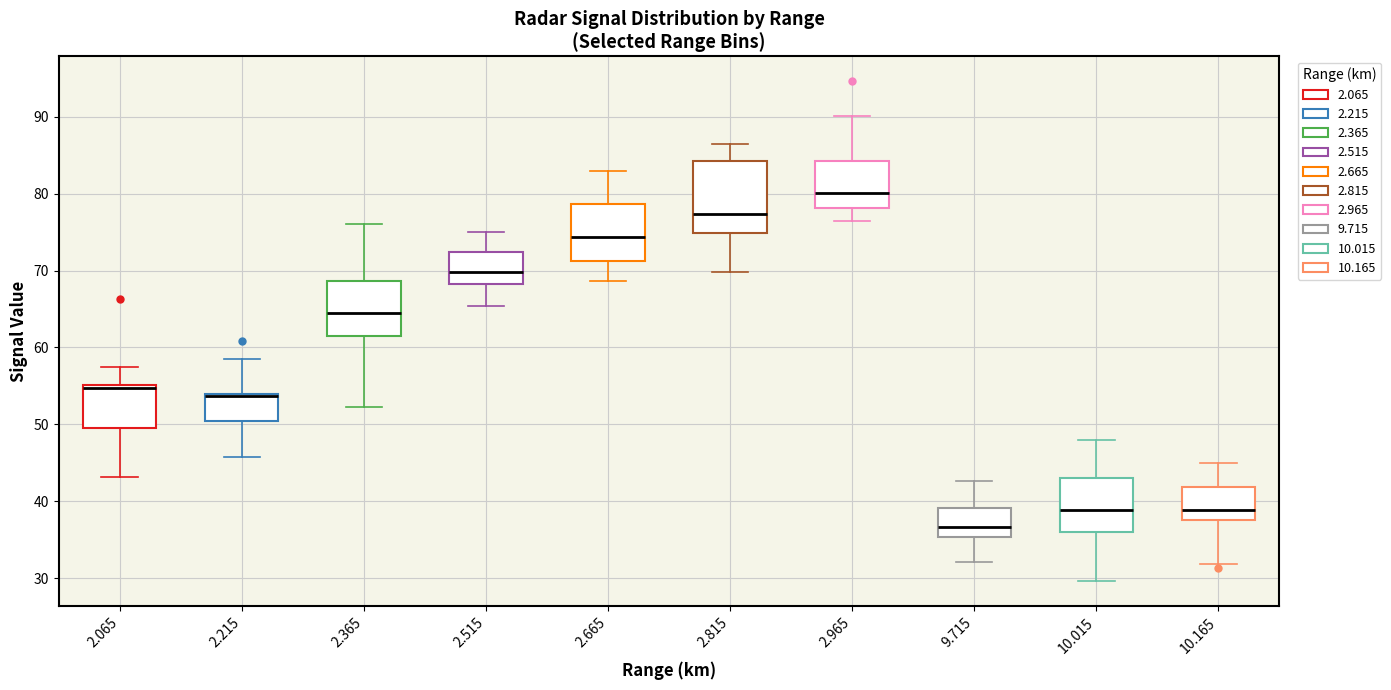

Which box is the tallest, from its lower edge to its upper edge?

2.815